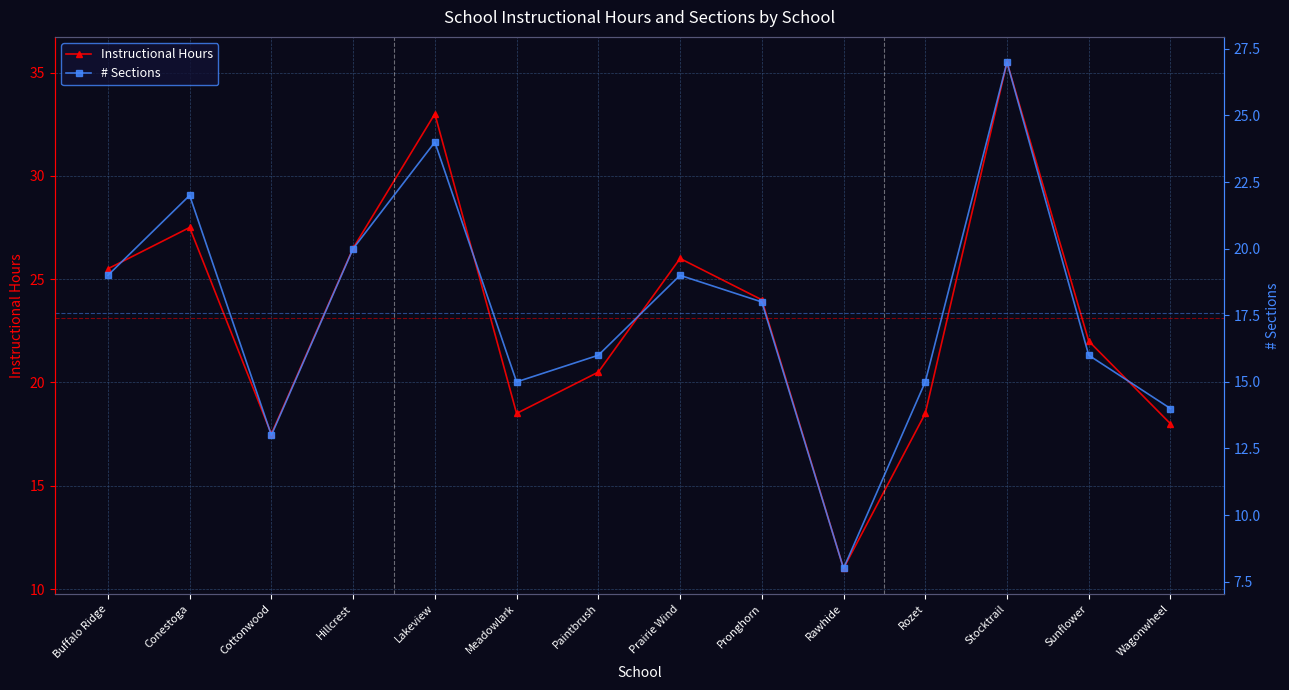

What is the minimum value shown in the chart?

8.0